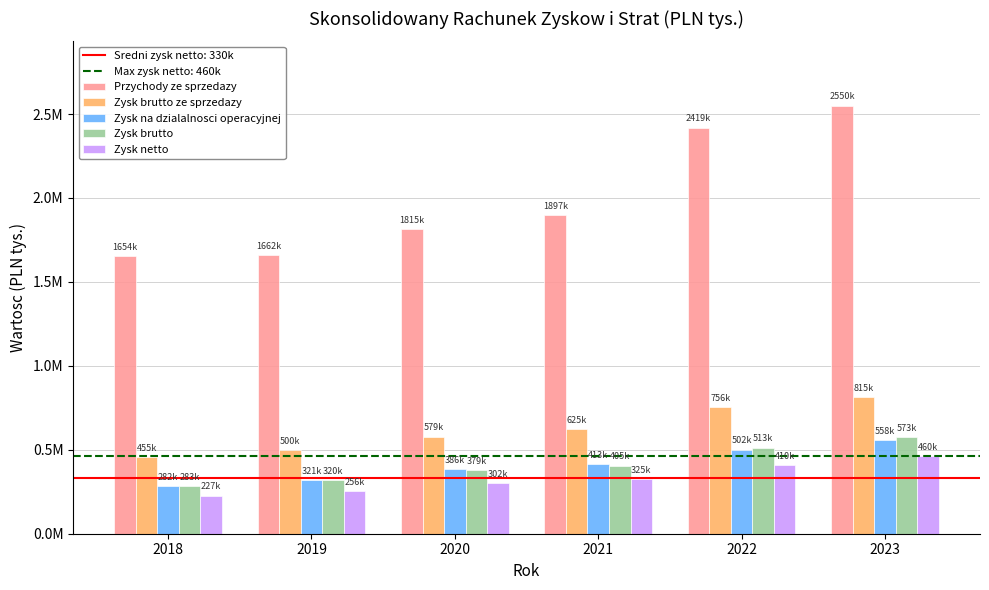

What is the average value of the Zysk na dzialalnosci operacyjnej series?

410294